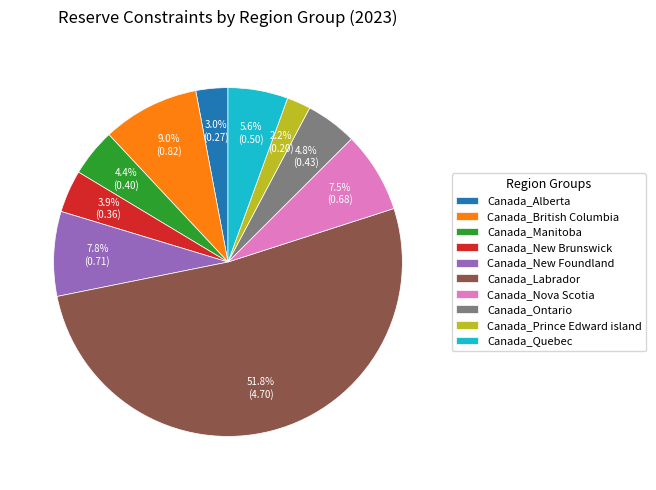

How much of the chart is everything except Canada_New Brunswick?

96.1%